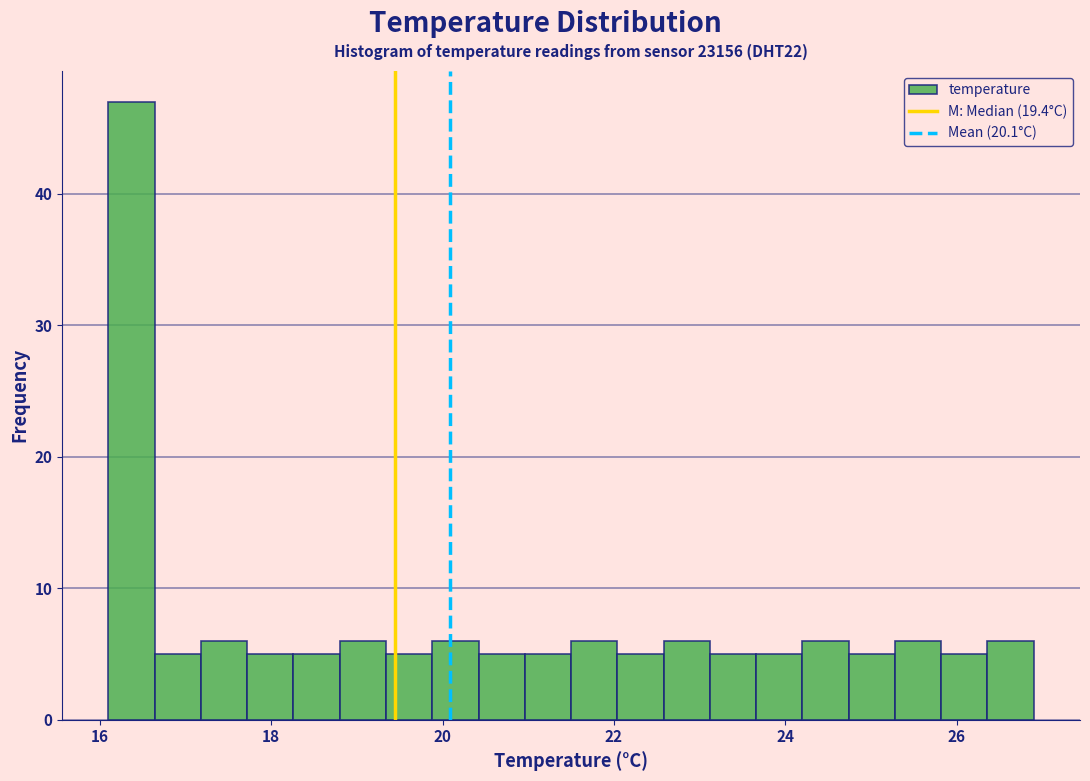

Around what value on the x-axis is the tallest bar? Give the approximate position of its centre, as read against the axis.

16.4